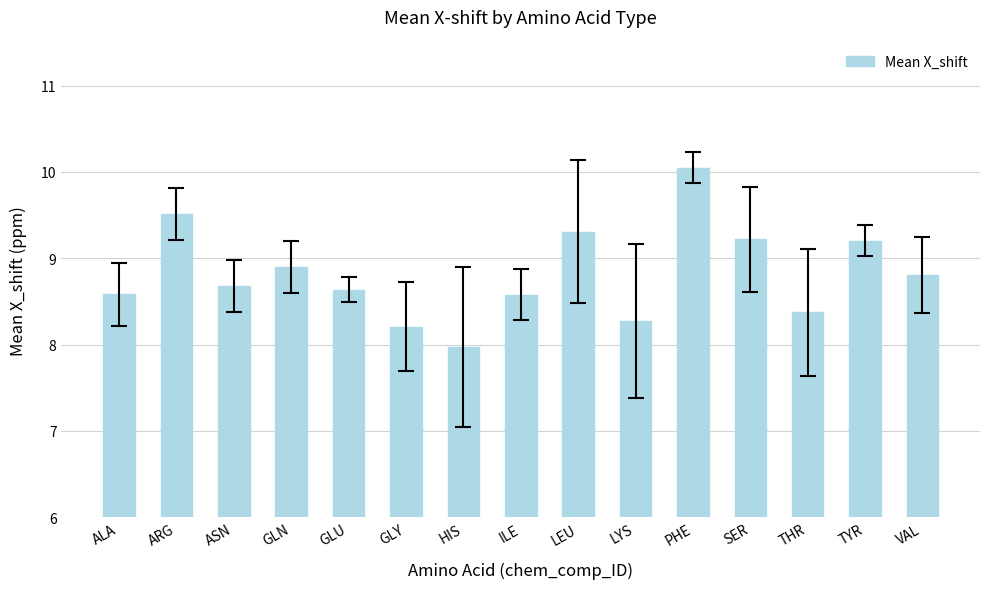

True or false: the data shows 9.2 at TYR.

True